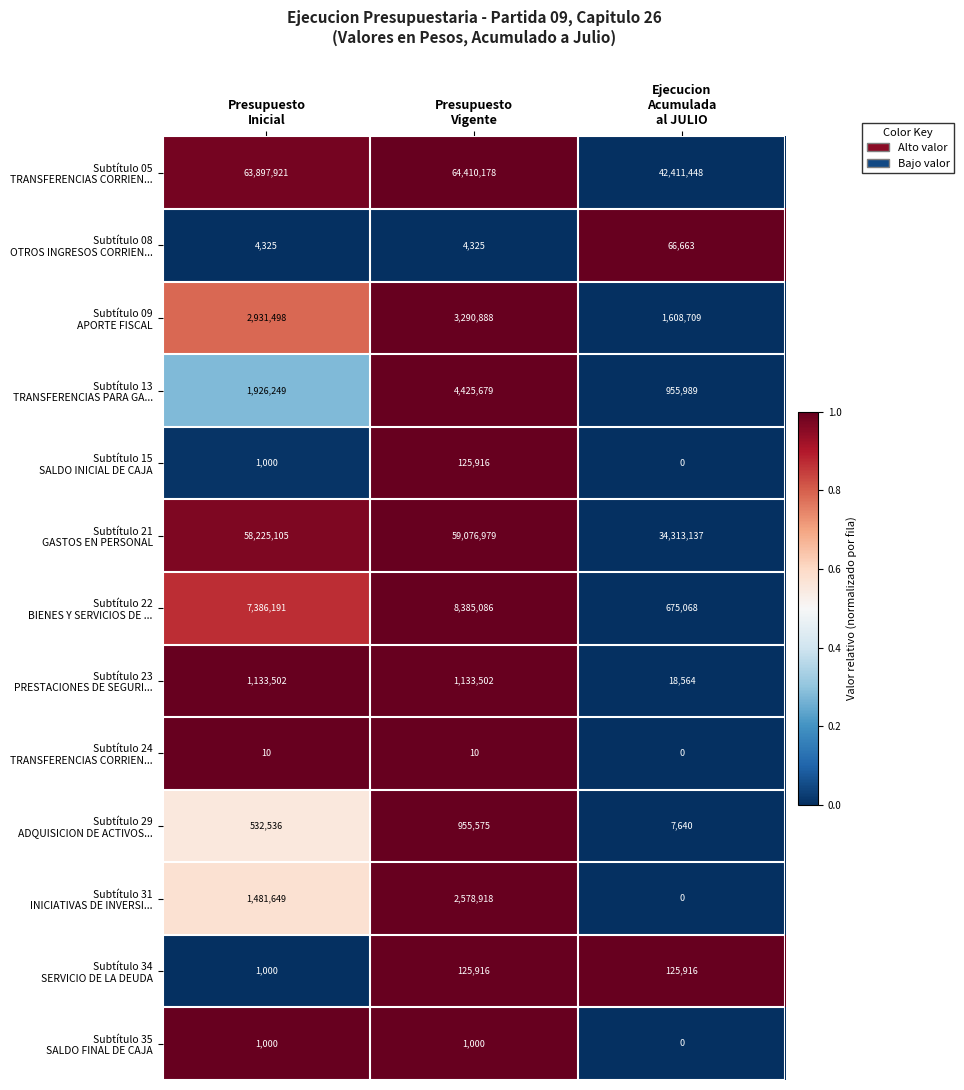

At how many categories does at least one series exceed 17614813?

3